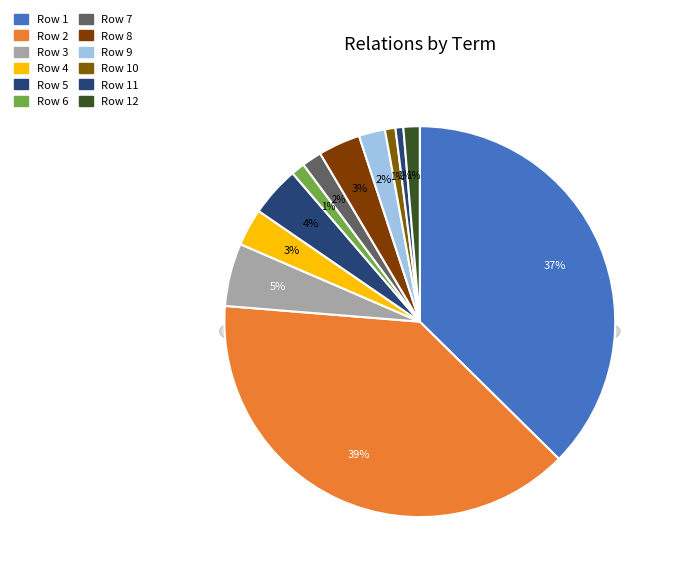

What portion of the pie excludes 5736241?

95.9%